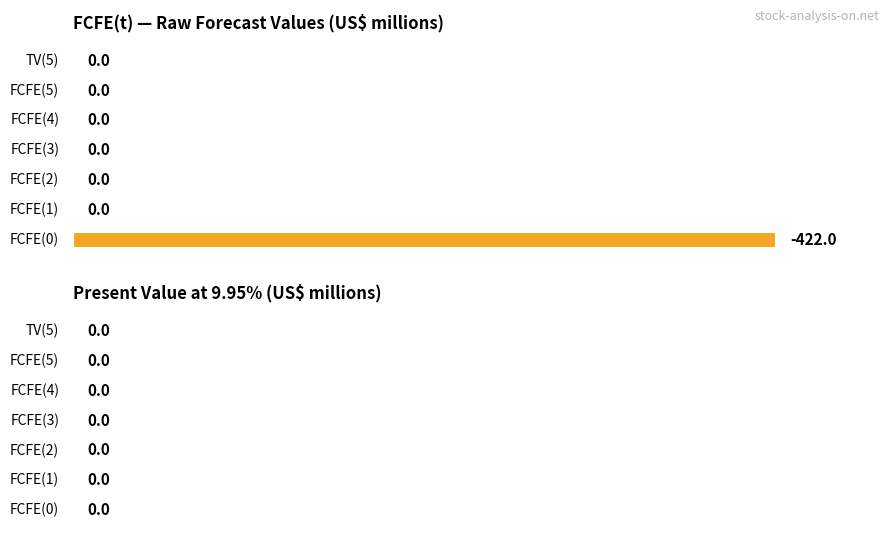

The FCFE(t) or TV(t) series shows 0 at TV(5). True or false?

True